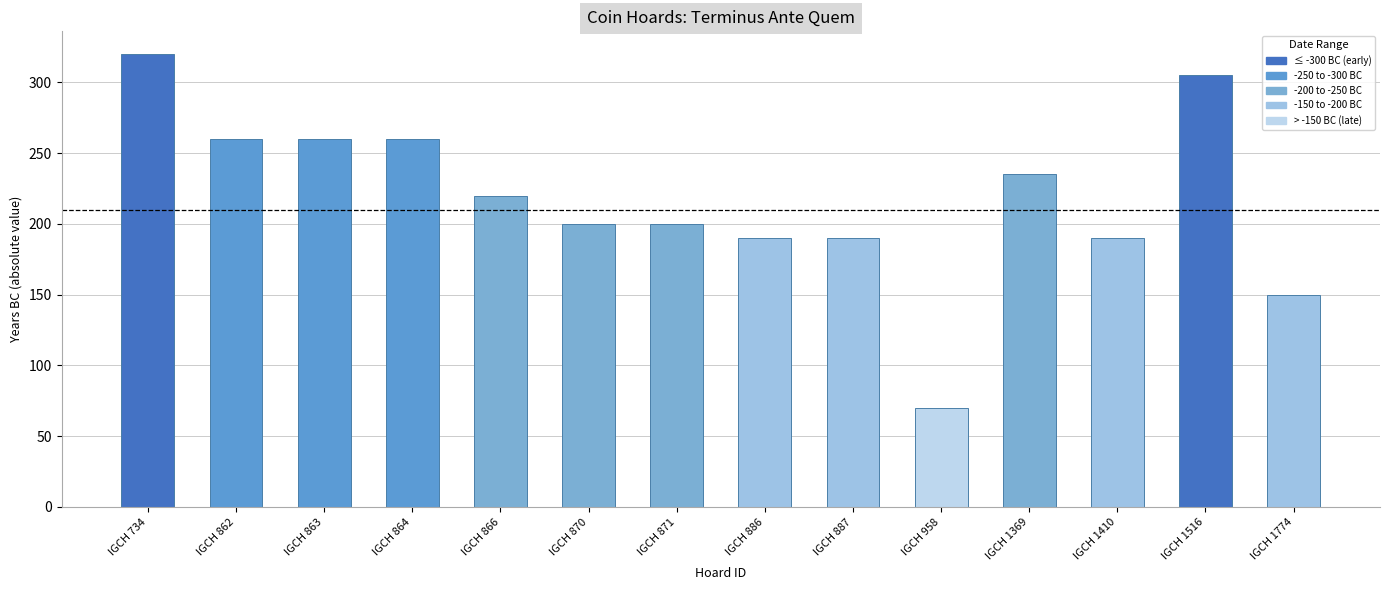

What is the difference between the values at IGCH 863 and IGCH 1410?

70